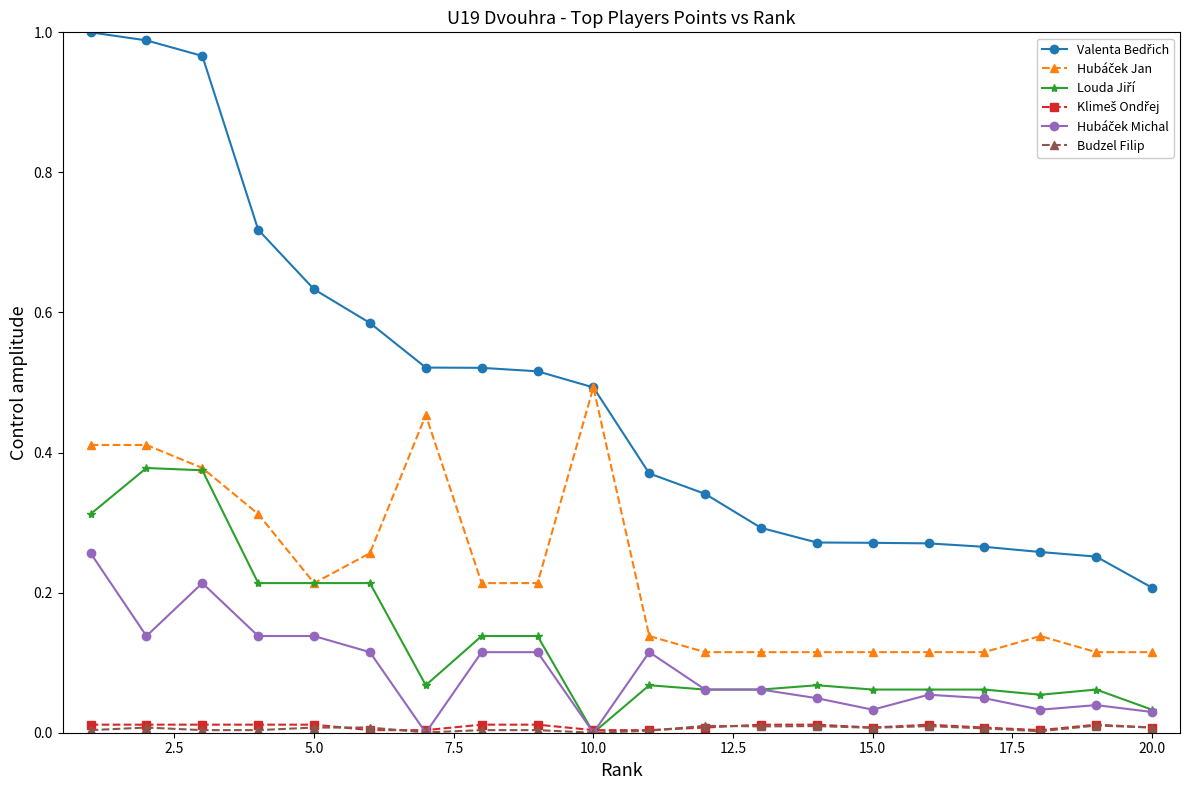

Which series has the largest total across all categories?

Valenta Bedřich